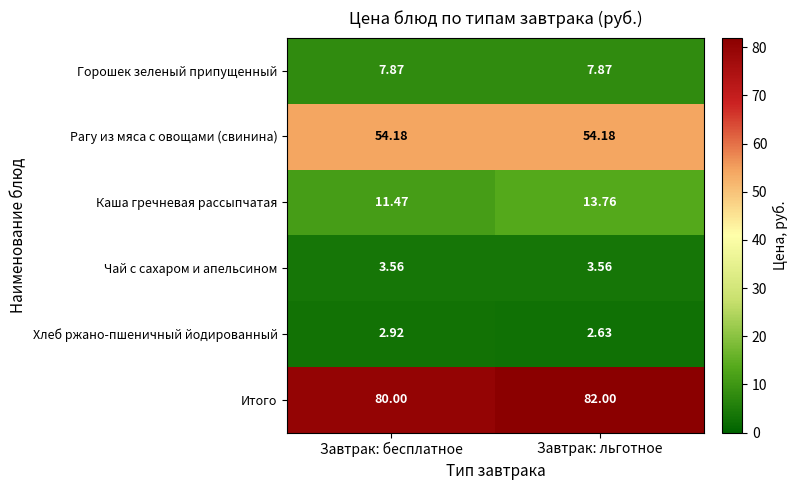

Where is Каша гречневая рассыпчатая nearest to the value 12?

Завтрак: бесплатное